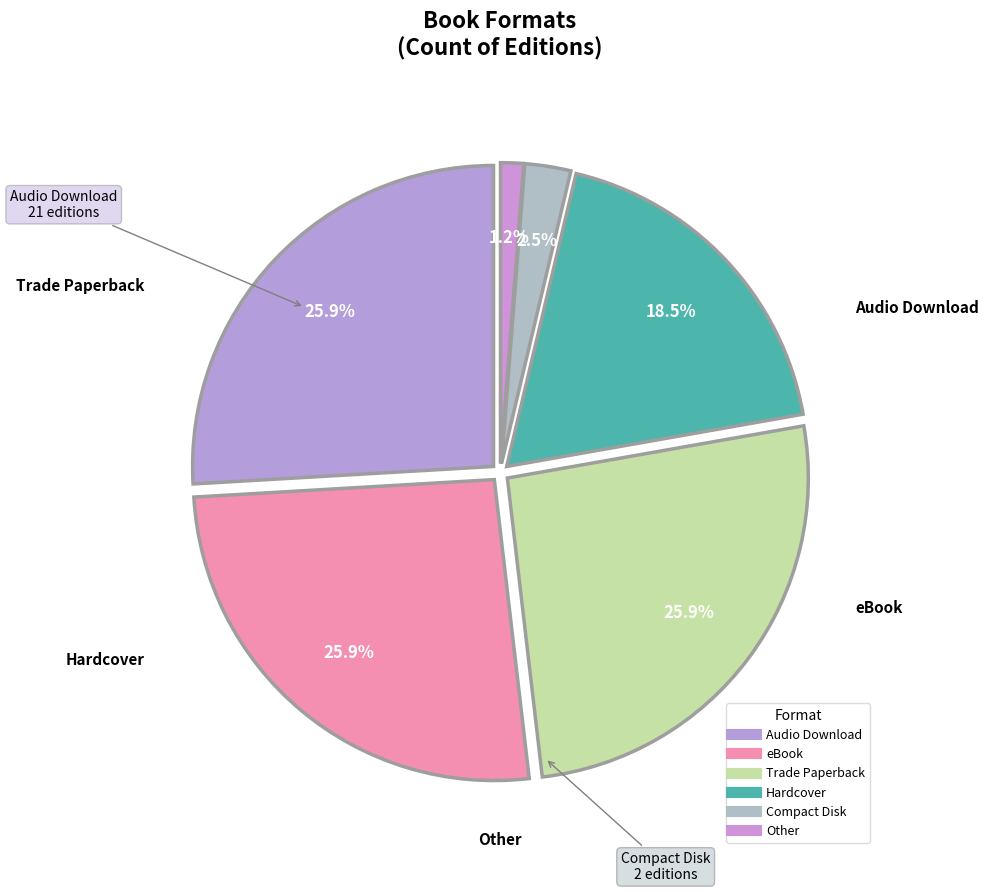

What is the largest slice in the pie chart?

Audio Download